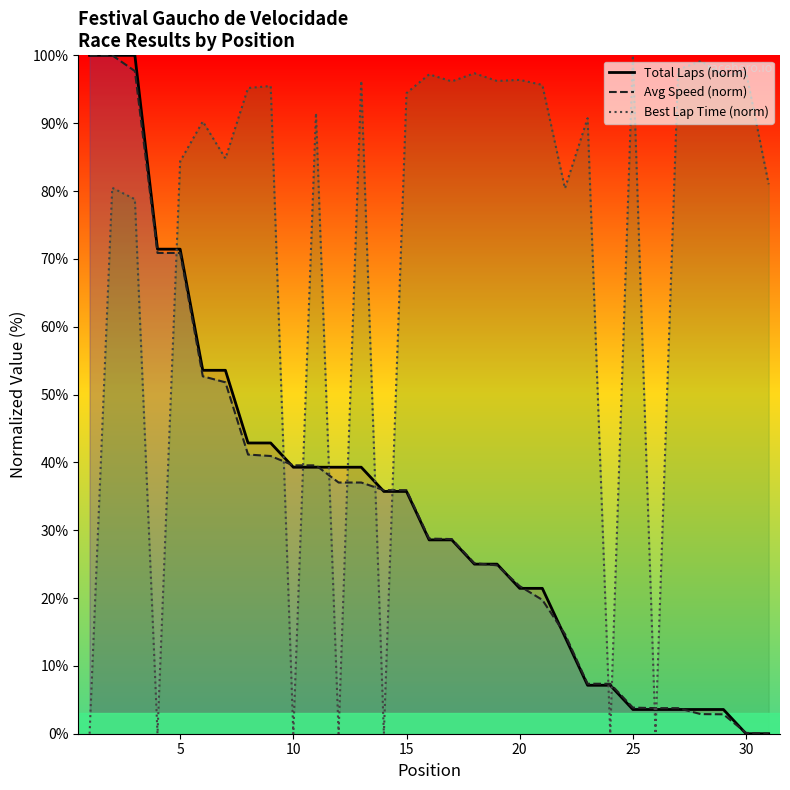

What is the value of the Total Laps (norm) point at the 29th from the left?

3.6